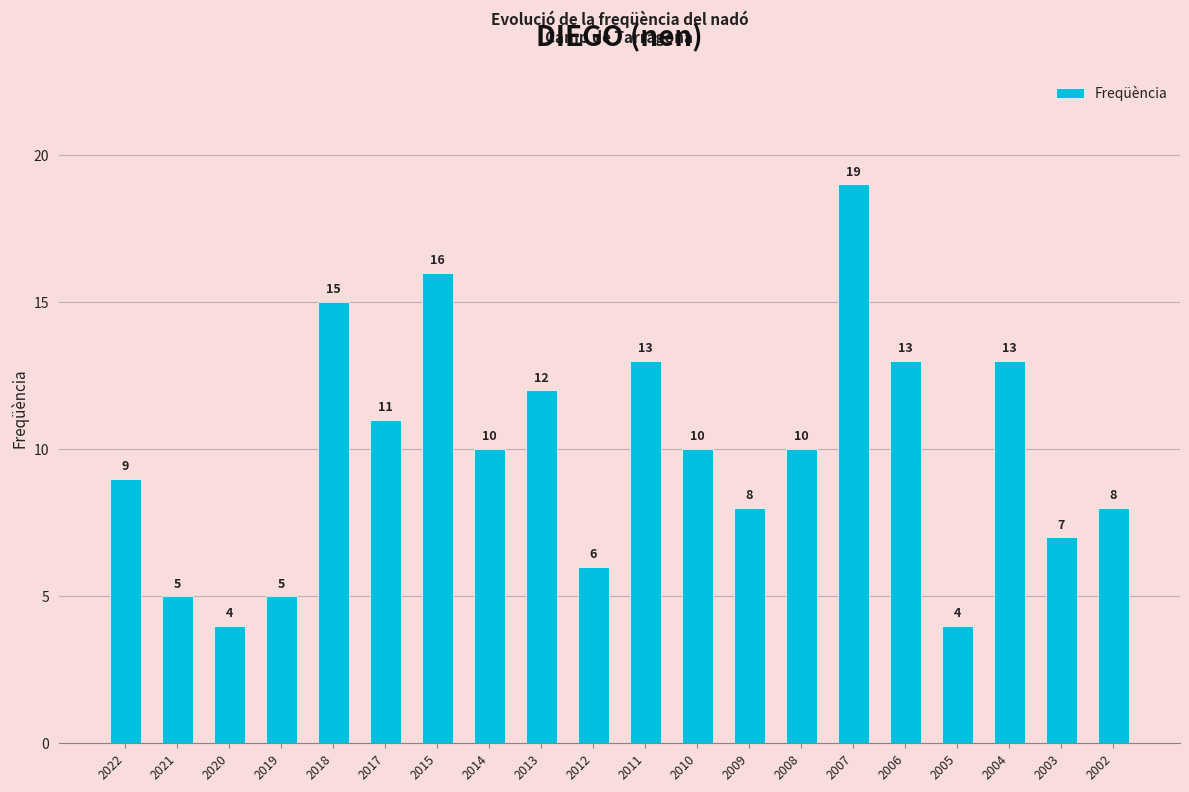

How many categories are shown in the chart?

20